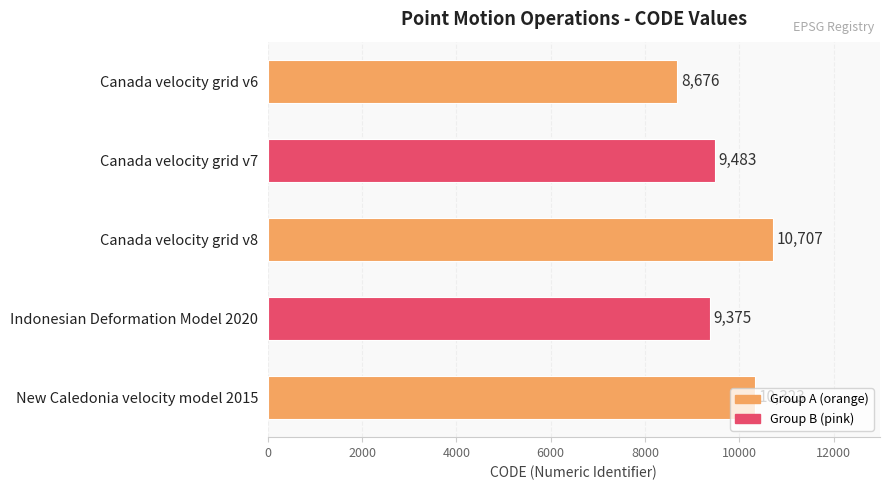

Between New Caledonia velocity model 2015 and Indonesian Deformation Model 2020, which is larger?

New Caledonia velocity model 2015